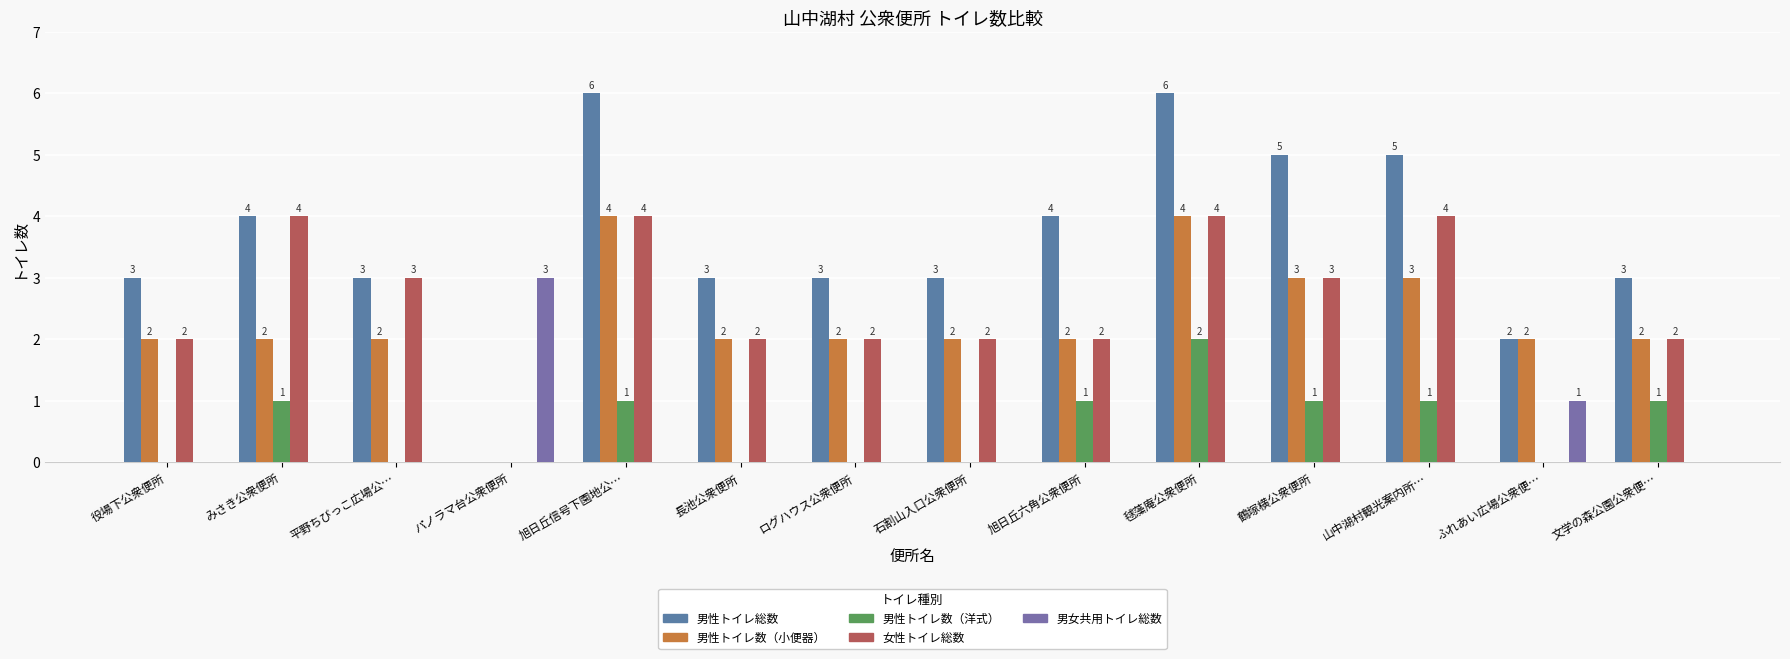

Reading left to right, list all the values displayed in this chart.

男性トイレ総数: 役場下公衆便所=3	みさき公衆便所=4	平野ちびっこ広場公…=3	パノラマ台公衆便所=0	旭日丘信号下園地公…=6	長池公衆便所=3	ログハウス公衆便所=3	石割山入口公衆便所=3	旭日丘六角公衆便所=4	毬藻庵公衆便所=6	鶴塚横公衆便所=5	山中湖村観光案内所…=5	ふれあい広場公衆便…=2	文学の森公園公衆便…=3
男性トイレ数（小便器）: 役場下公衆便所=2	みさき公衆便所=2	平野ちびっこ広場公…=2	パノラマ台公衆便所=0	旭日丘信号下園地公…=4	長池公衆便所=2	ログハウス公衆便所=2	石割山入口公衆便所=2	旭日丘六角公衆便所=2	毬藻庵公衆便所=4	鶴塚横公衆便所=3	山中湖村観光案内所…=3	ふれあい広場公衆便…=2	文学の森公園公衆便…=2
男性トイレ数（洋式）: 役場下公衆便所=0	みさき公衆便所=1	平野ちびっこ広場公…=0	パノラマ台公衆便所=0	旭日丘信号下園地公…=1	長池公衆便所=0	ログハウス公衆便所=0	石割山入口公衆便所=0	旭日丘六角公衆便所=1	毬藻庵公衆便所=2	鶴塚横公衆便所=1	山中湖村観光案内所…=1	ふれあい広場公衆便…=0	文学の森公園公衆便…=1
女性トイレ総数: 役場下公衆便所=2	みさき公衆便所=4	平野ちびっこ広場公…=3	パノラマ台公衆便所=0	旭日丘信号下園地公…=4	長池公衆便所=2	ログハウス公衆便所=2	石割山入口公衆便所=2	旭日丘六角公衆便所=2	毬藻庵公衆便所=4	鶴塚横公衆便所=3	山中湖村観光案内所…=4	ふれあい広場公衆便…=0	文学の森公園公衆便…=2
男女共用トイレ総数: 役場下公衆便所=0	みさき公衆便所=0	平野ちびっこ広場公…=0	パノラマ台公衆便所=3	旭日丘信号下園地公…=0	長池公衆便所=0	ログハウス公衆便所=0	石割山入口公衆便所=0	旭日丘六角公衆便所=0	毬藻庵公衆便所=0	鶴塚横公衆便所=0	山中湖村観光案内所…=0	ふれあい広場公衆便…=1	文学の森公園公衆便…=0